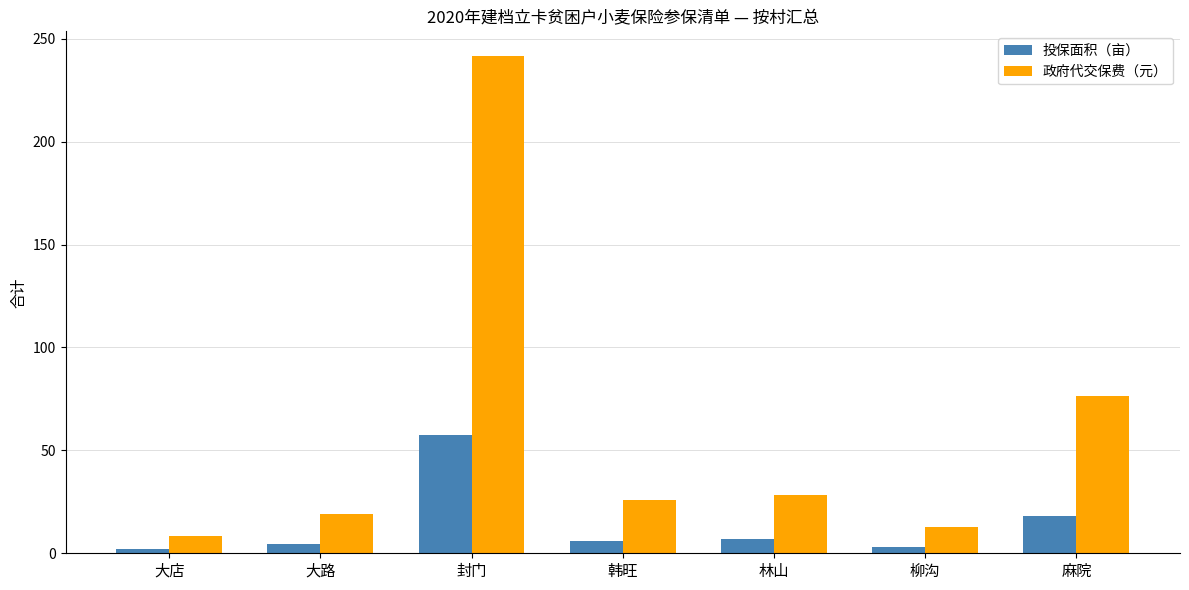

The 政府代交保费（元） series shows 6.1 at 大路. True or false?

False